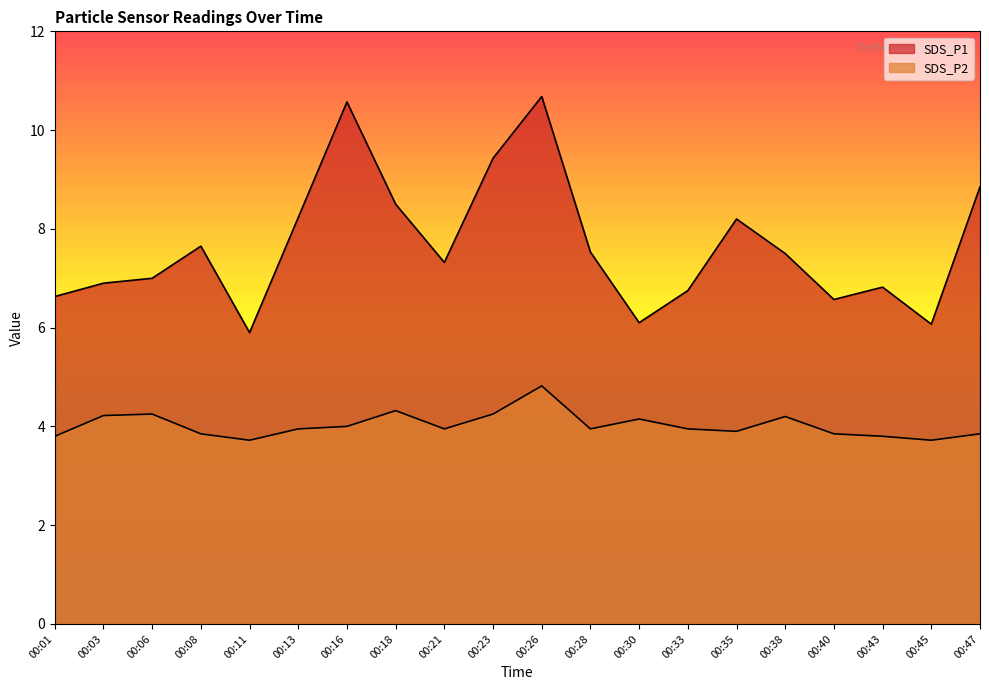

Which has a higher value, 00:08 or 00:30?

00:08